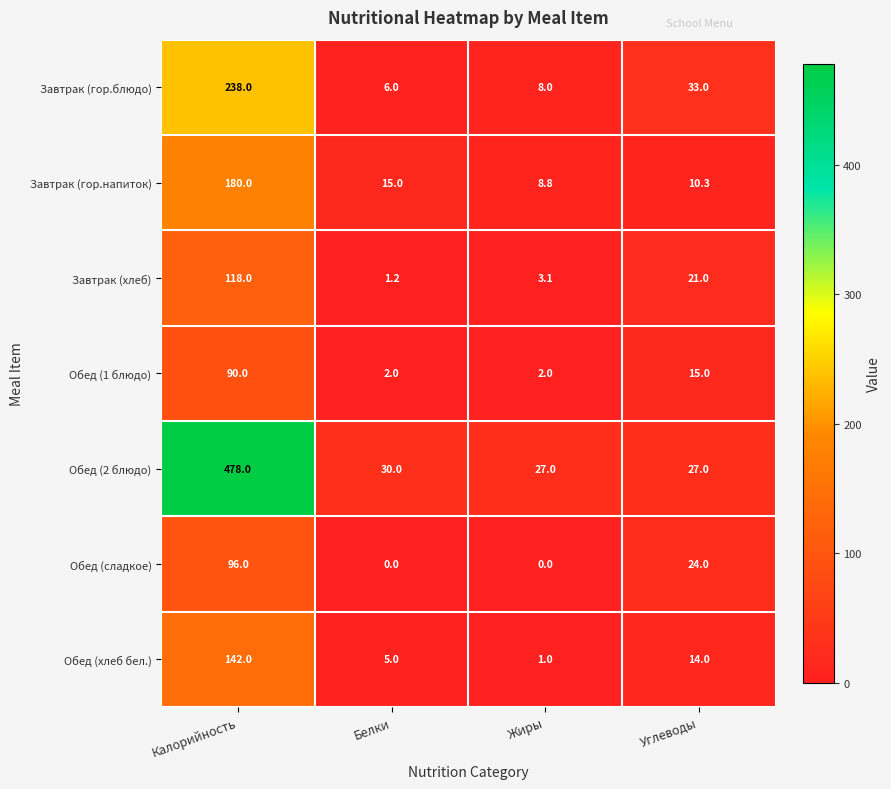

What is the lowest value of the Завтрак (гор.блюдо) series?

6.0